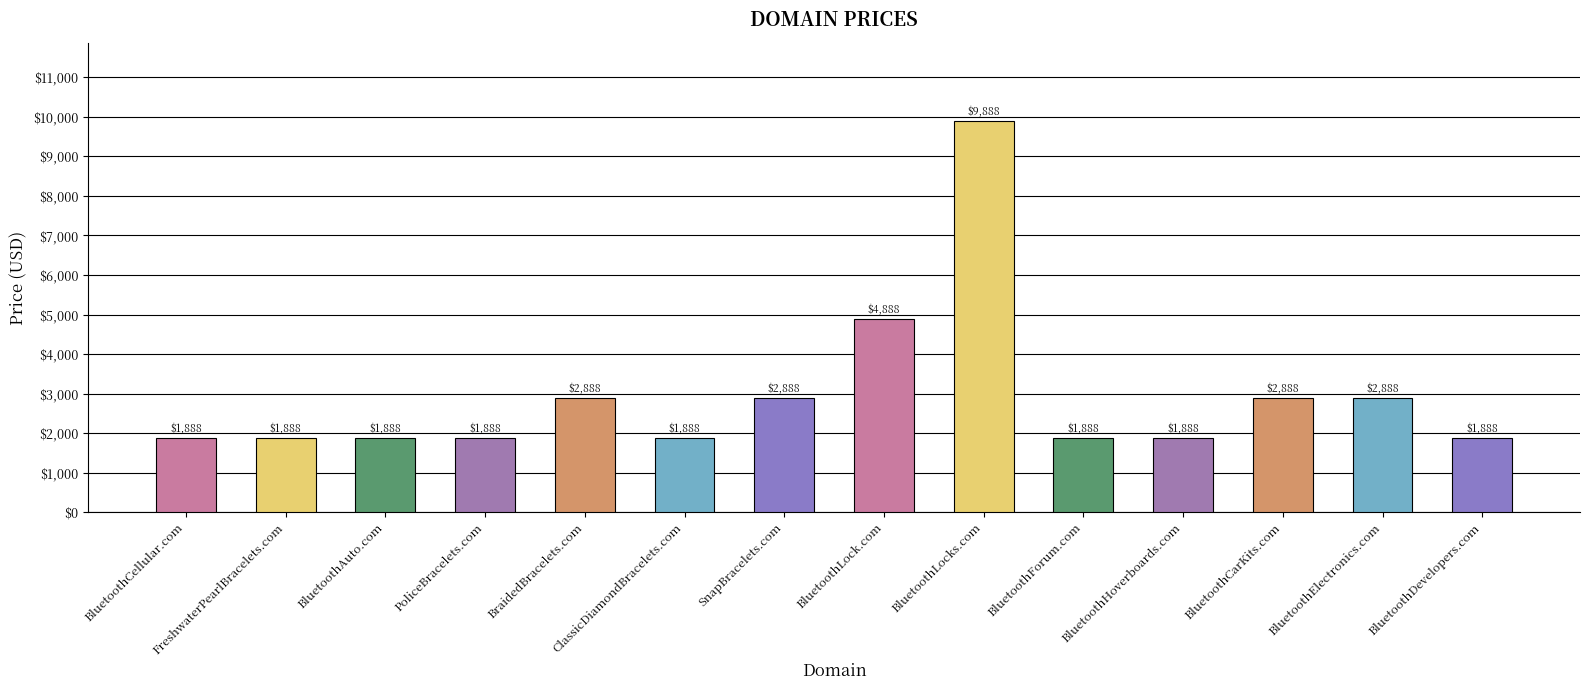

The value at ClassicDiamondBracelets.com is 1888. True or false?

True